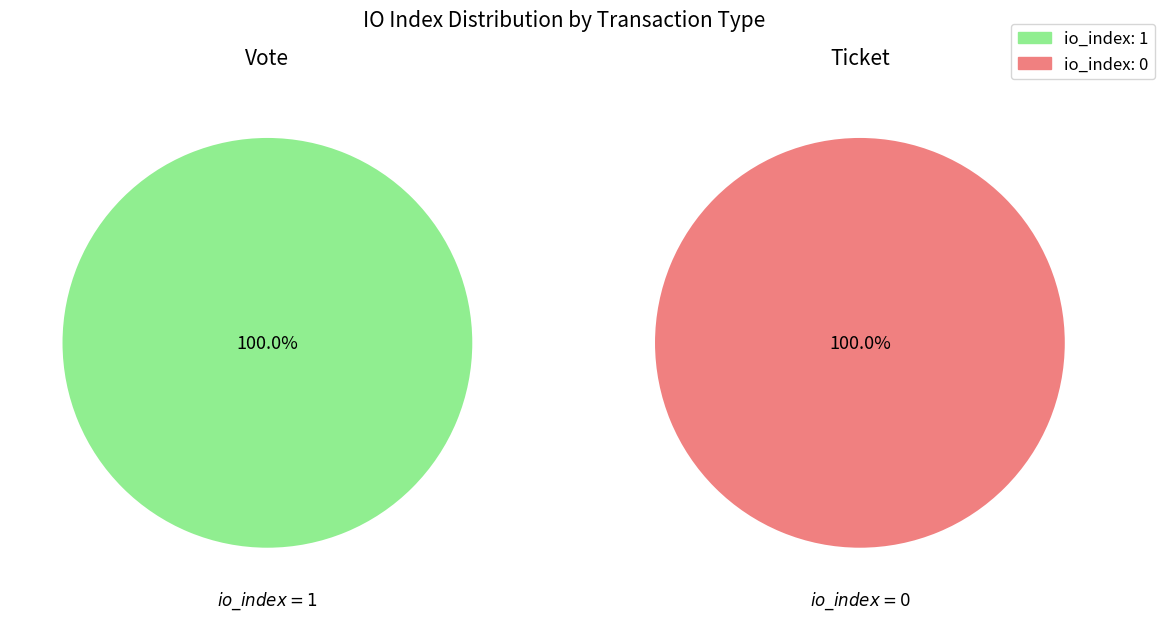

To the nearest percent, what is the combined percentage of io_index=0 and io_index=1?

100%